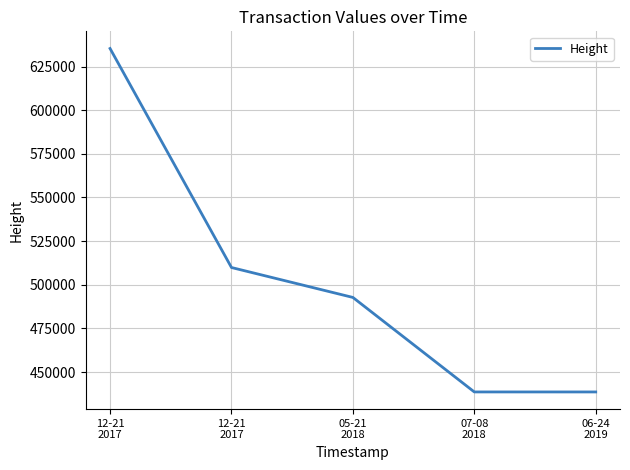

Read the value at 12-21
2017, to the nearest 10.

635320